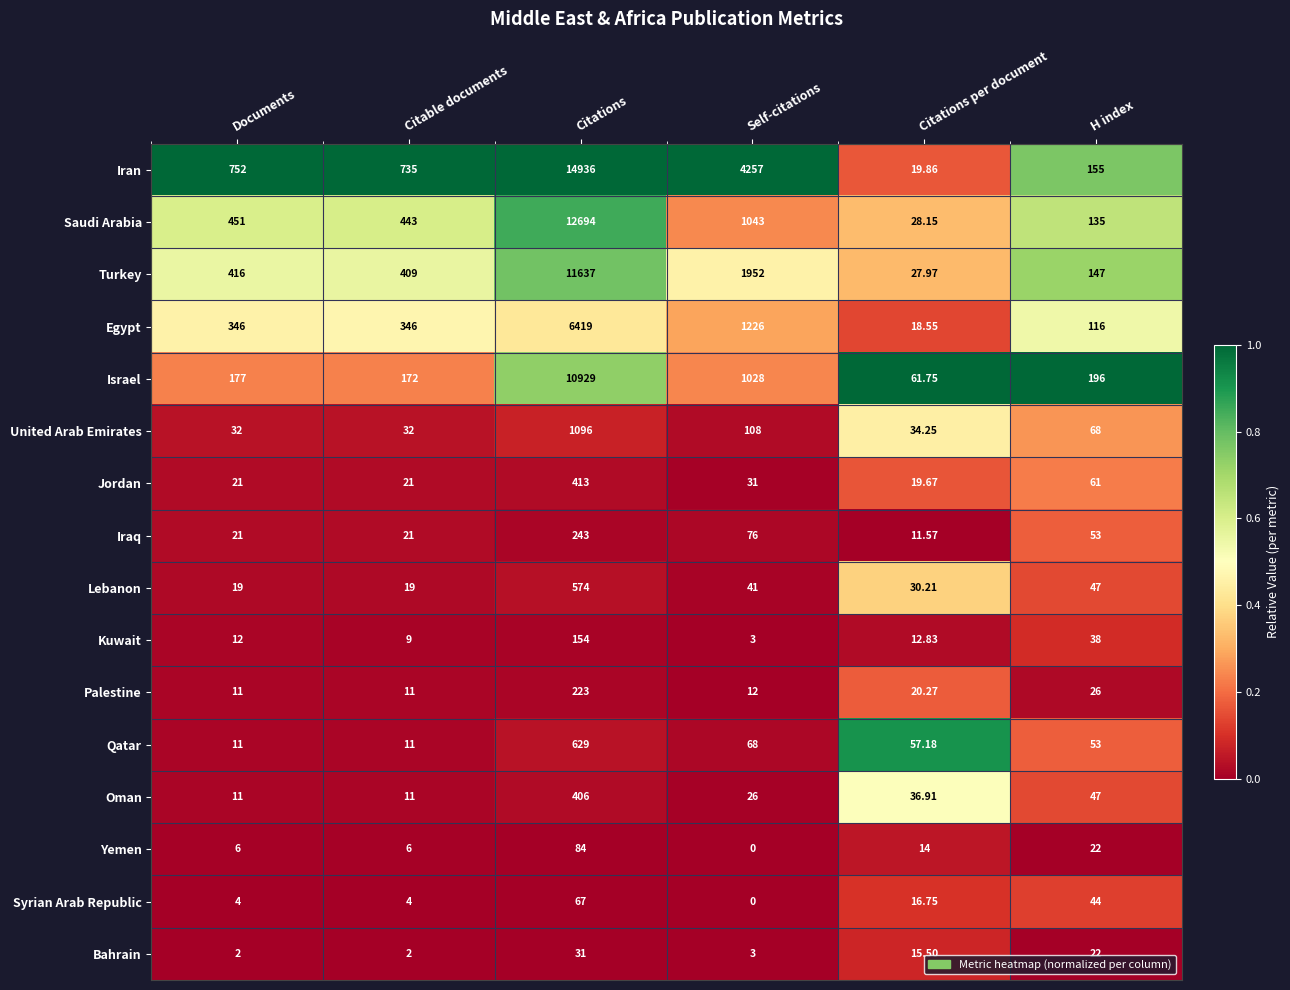

What is the difference between the highest and lowest values at H index?

174.0